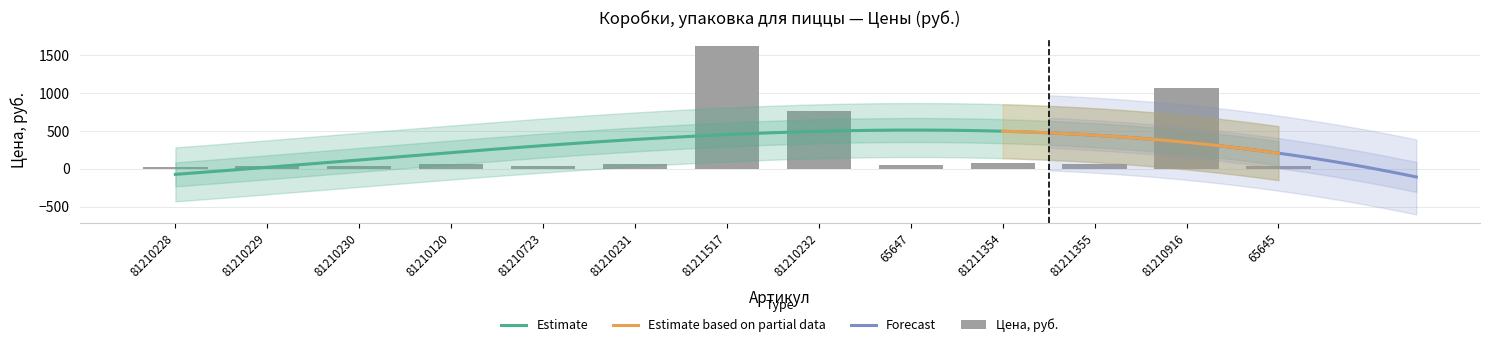

How many bars are there in total?

13